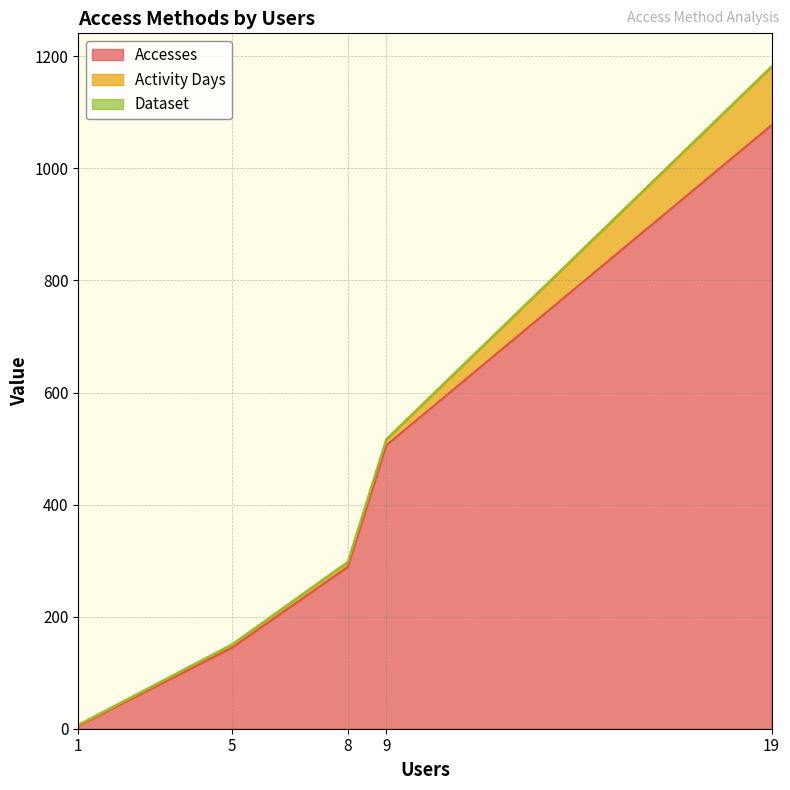

Read the Accesses value at 19, to the nearest 100.

1100